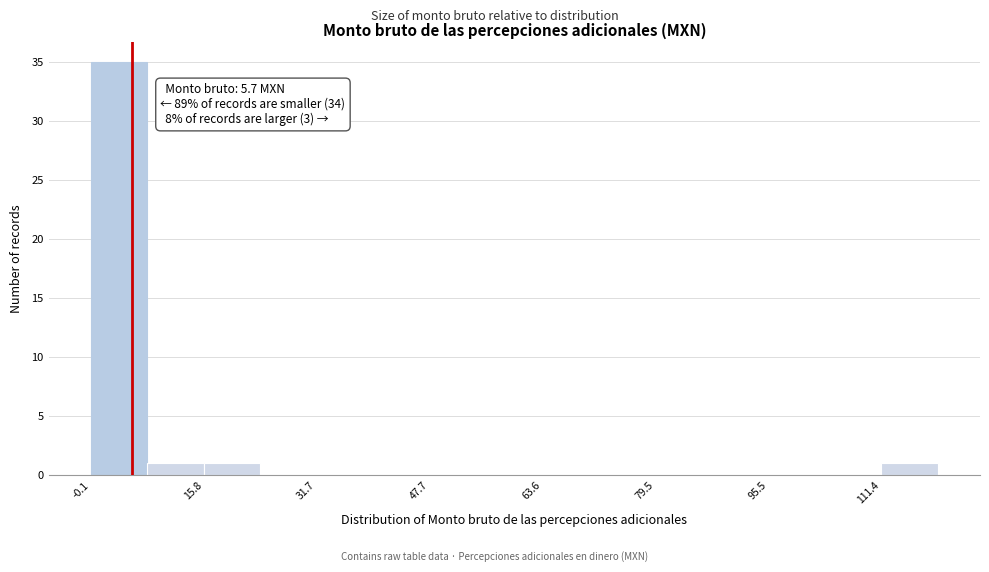

Around what value on the x-axis is the tallest bar? Give the approximate position of its centre, as read against the axis.

4